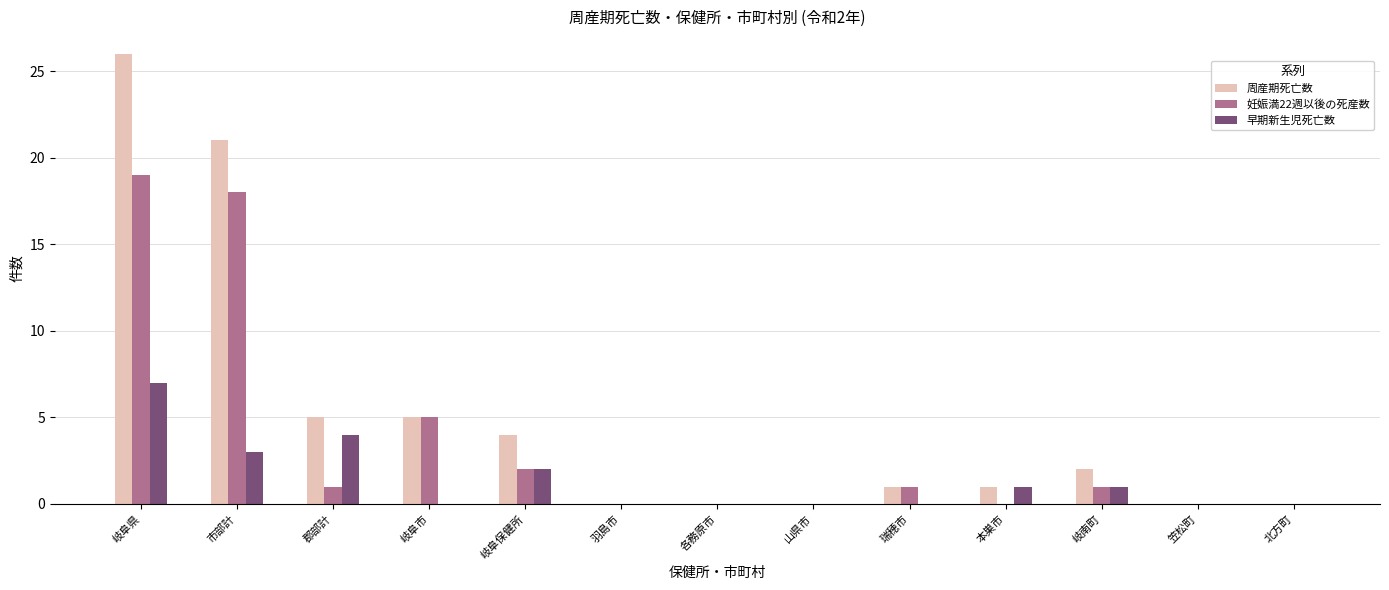

The value of 妊娠満22週以後の死産数 at 郡部計 is 1. True or false?

True